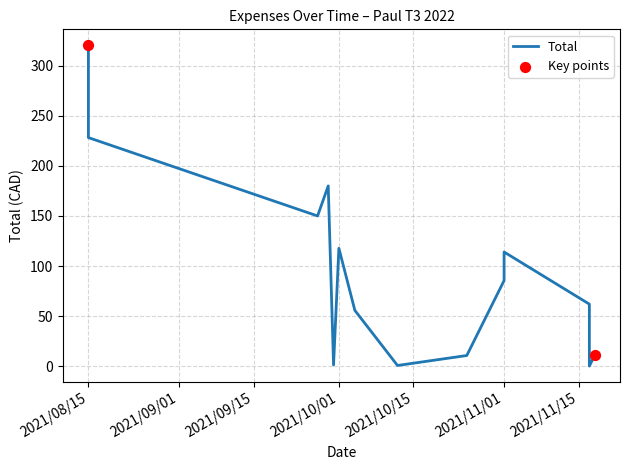

Which has a higher value, 2021/11/17 or 2021/11/01?

2021/11/01